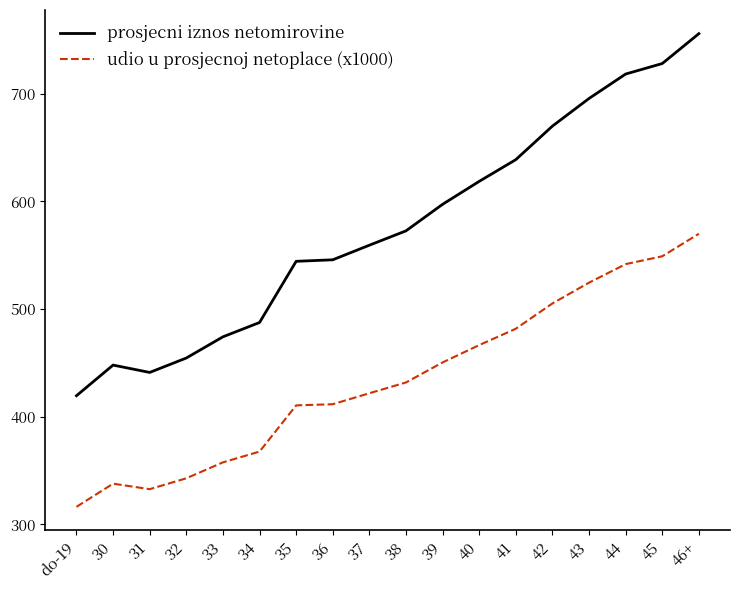

At how many categories does at least one series exceed 709?

3